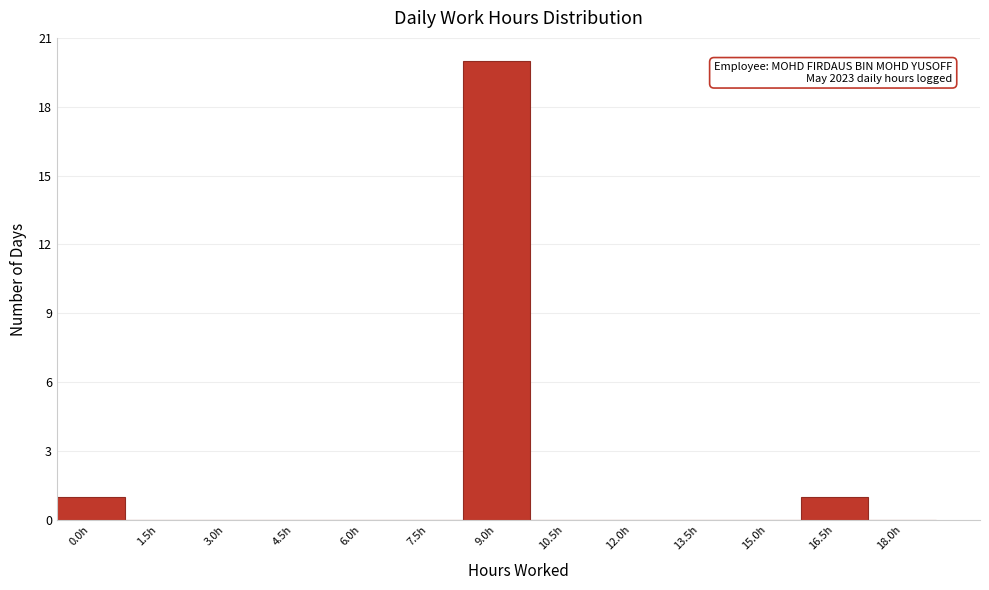

Reading left to right, transcribe all the data shown in this chart.

0.0h=1	1.5h=0	3.0h=0	4.5h=0	6.0h=0	7.5h=0	9.0h=20	10.5h=0	12.0h=0	13.5h=0	15.0h=0	16.5h=1	18.0h=0